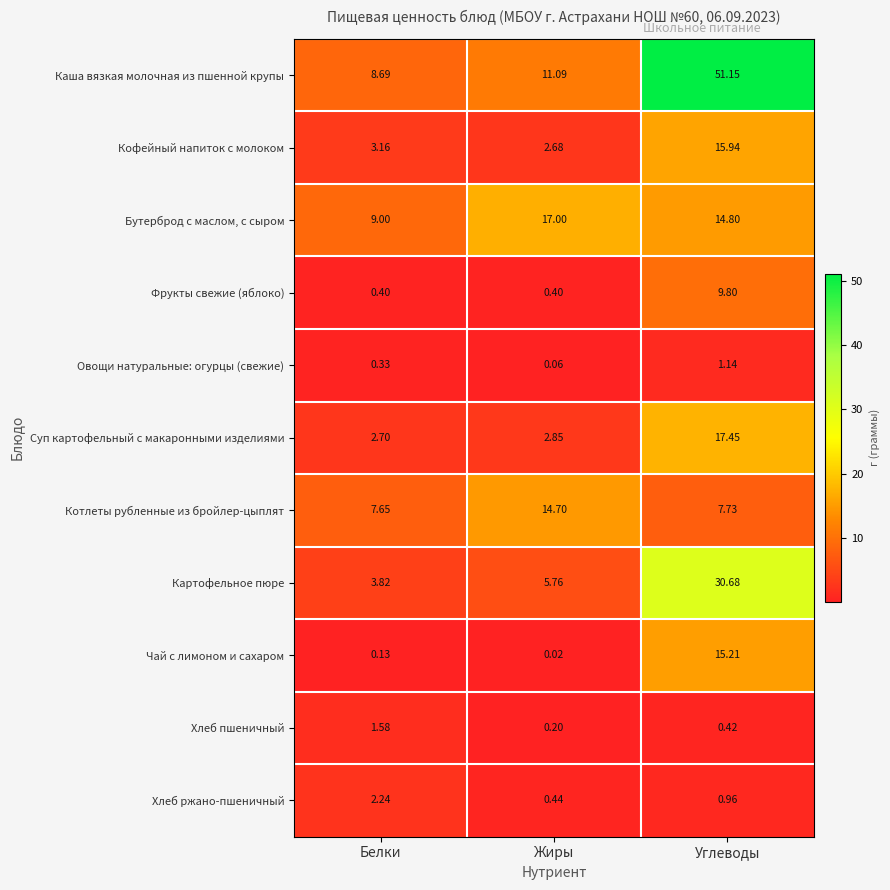

At which category is the sum across all series the highest?

Углеводы